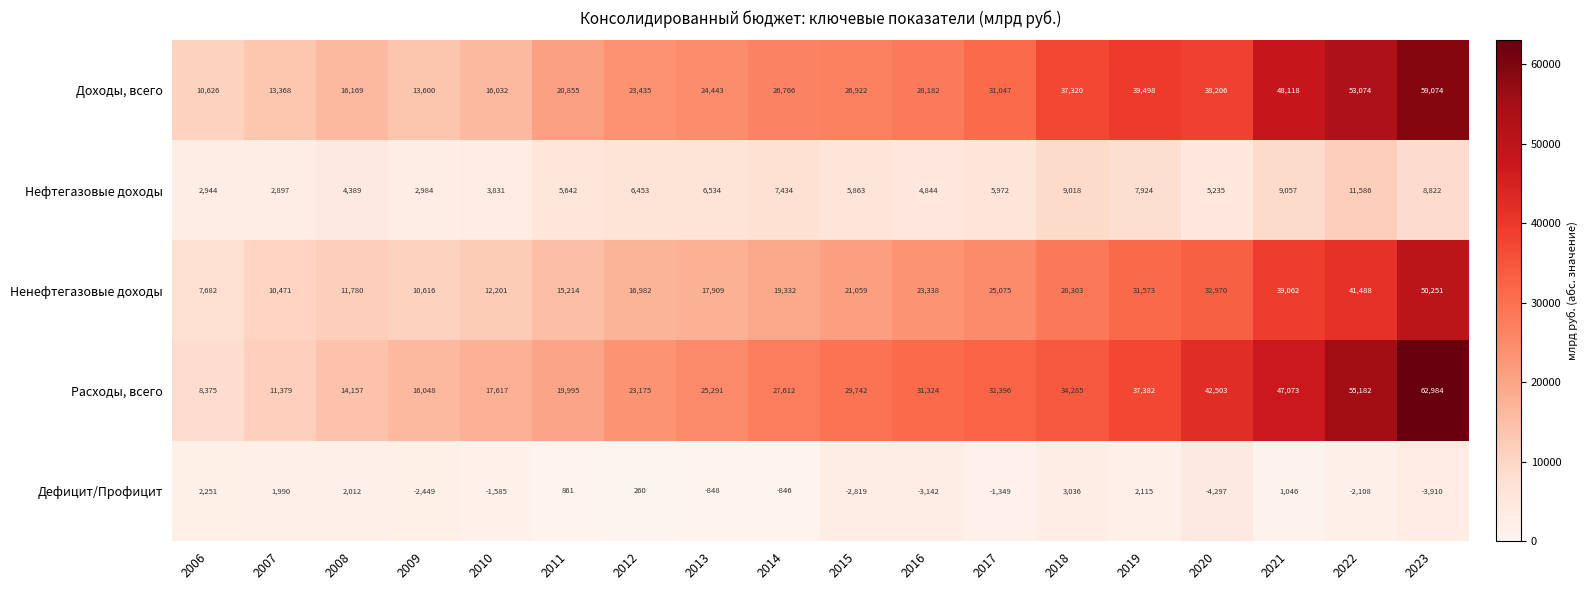

The Дефицит/Профицит series shows -2782 at 2010. True or false?

False